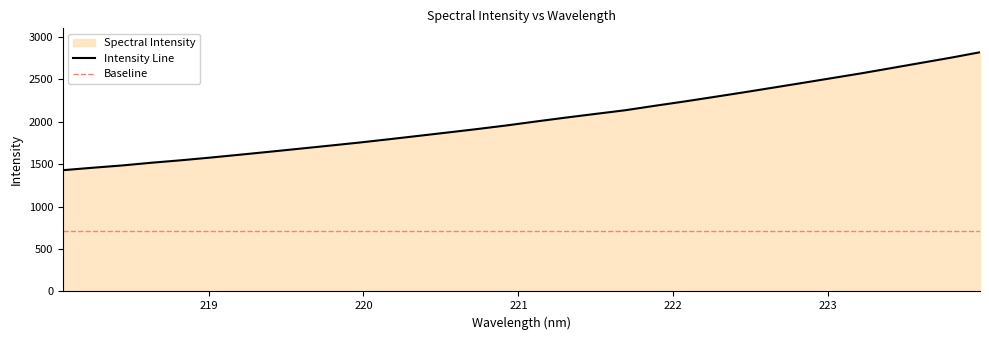

Count the number of categories in the chart.

32